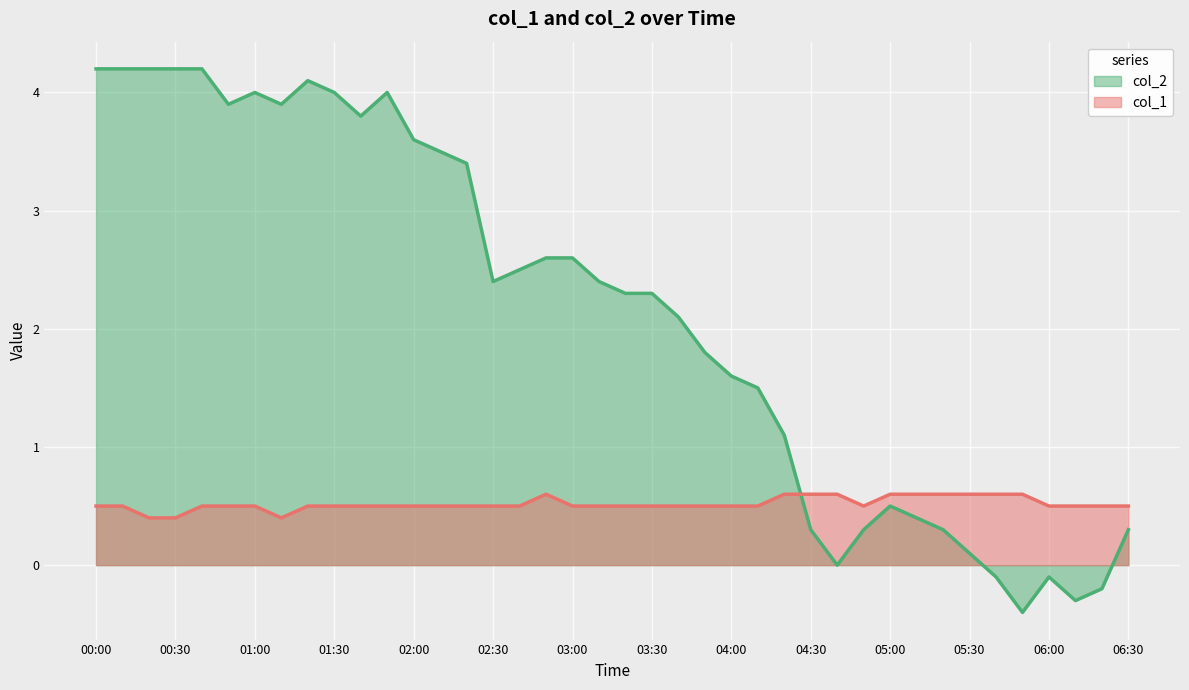

What is the minimum value for col_1?

0.4